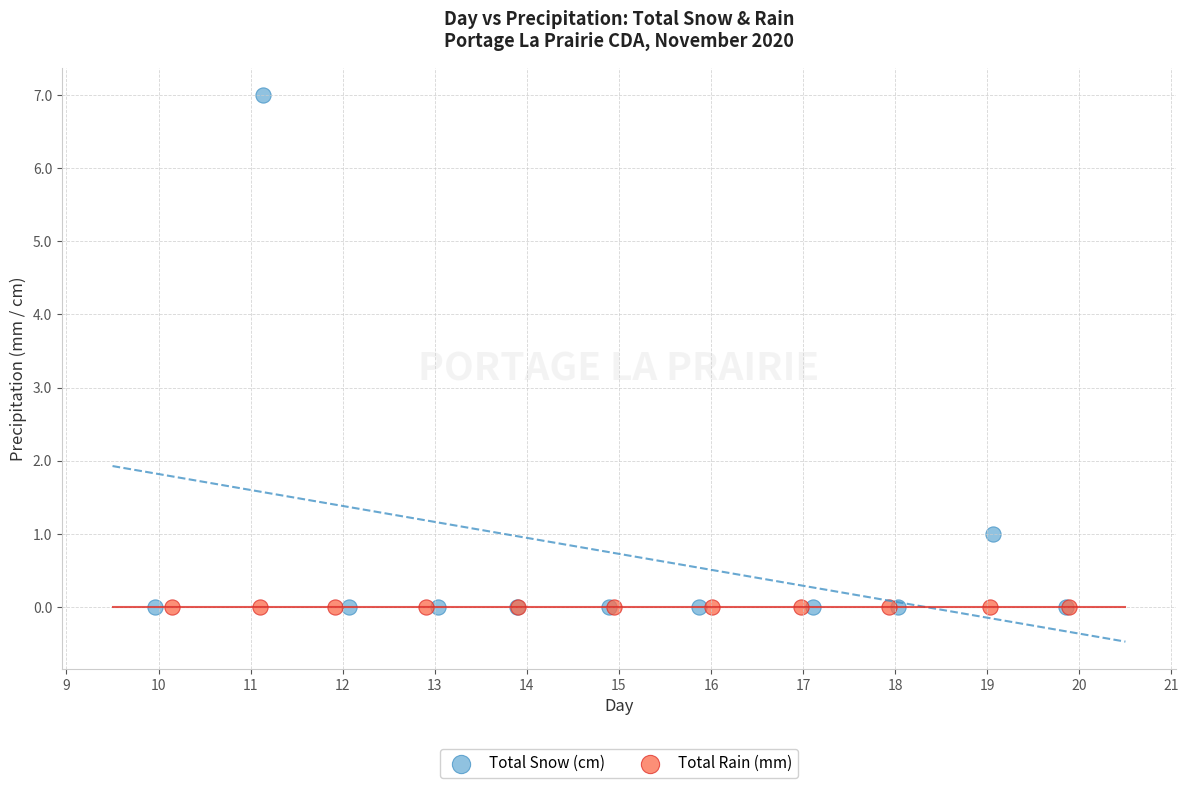

What are all the series names shown in the legend?

Total Snow (cm), Total Rain (mm)